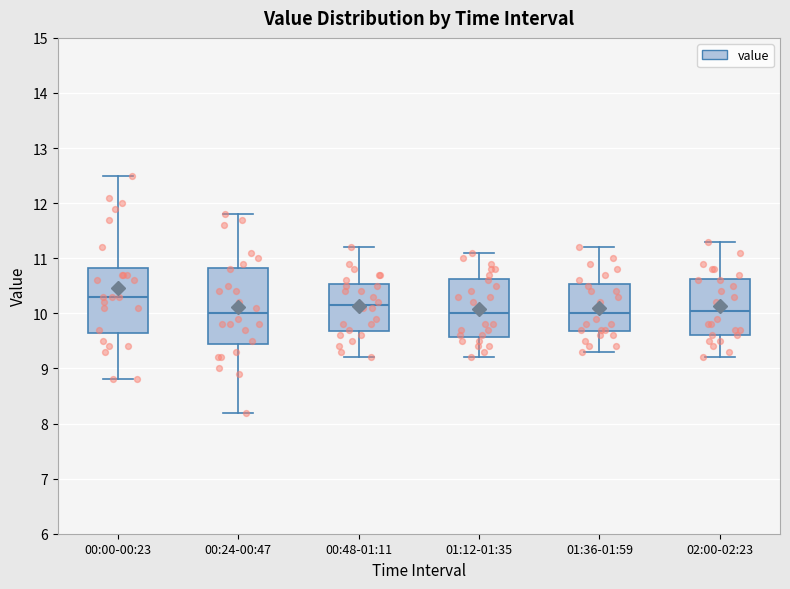

Reading left to right, transcribe this box plot: for each box, give where its median line is, the range the box spans, and where its two whiskers end, as read against the y-axis. The values are not printed on the chart, so give them approximately, as read against the axis.

00:00-00:23: median 10.3, box 9.7 to 10.8, whiskers 8.8 to 12.5
00:24-00:47: median 10.0, box 9.5 to 10.8, whiskers 8.2 to 11.8
00:48-01:11: median 10.2, box 9.7 to 10.5, whiskers 9.2 to 11.2
01:12-01:35: median 10.0, box 9.6 to 10.6, whiskers 9.2 to 11.1
01:36-01:59: median 10.0, box 9.7 to 10.5, whiskers 9.3 to 11.2
02:00-02:23: median 10.1, box 9.6 to 10.6, whiskers 9.2 to 11.3